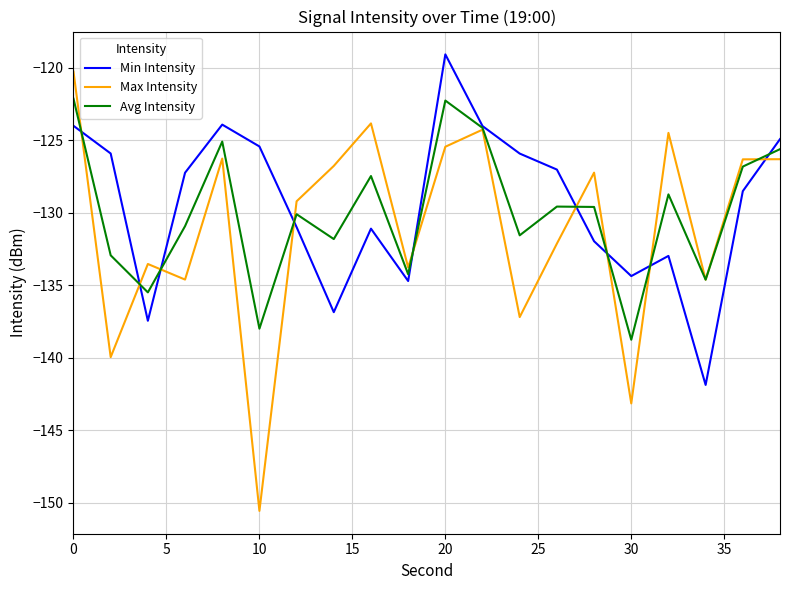

Which series has the widest spread of values?

Max Intensity